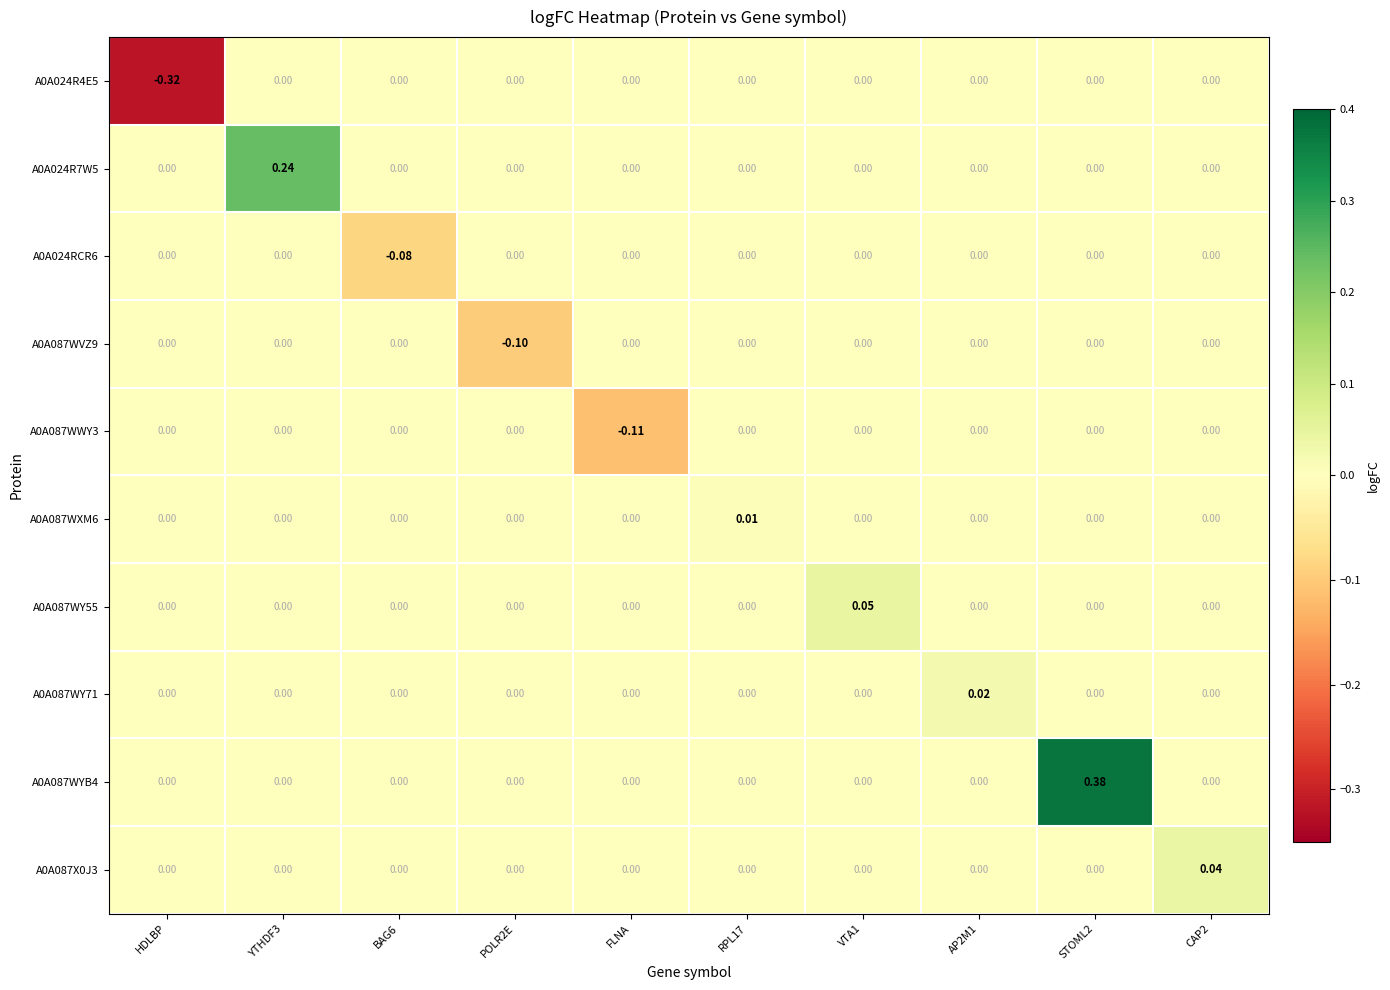

Which category has the lowest value across all series?

HDLBP